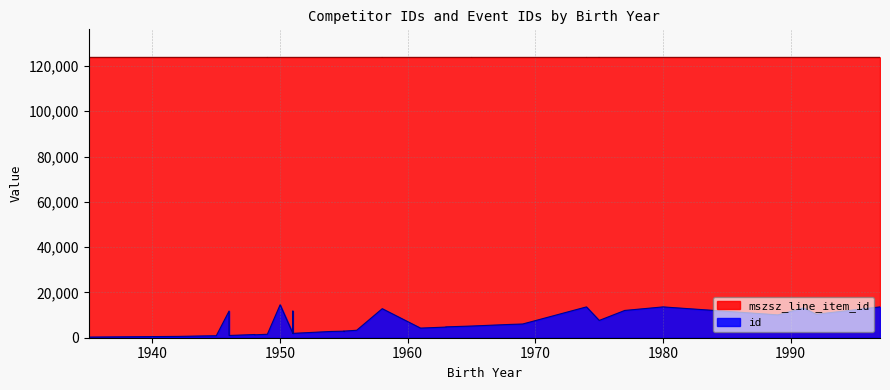

At how many categories does at least one series exceed 66663?

40